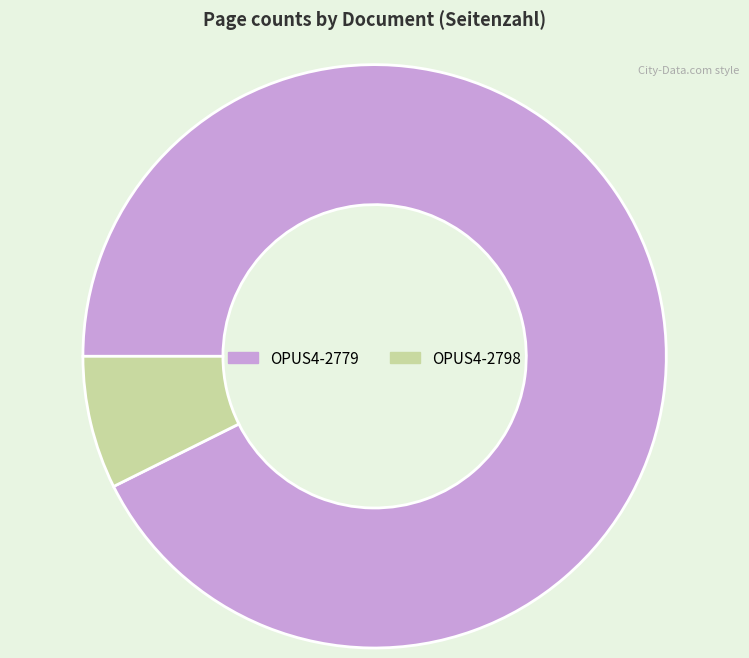

Is OPUS4-2779 the majority of the pie?

Yes